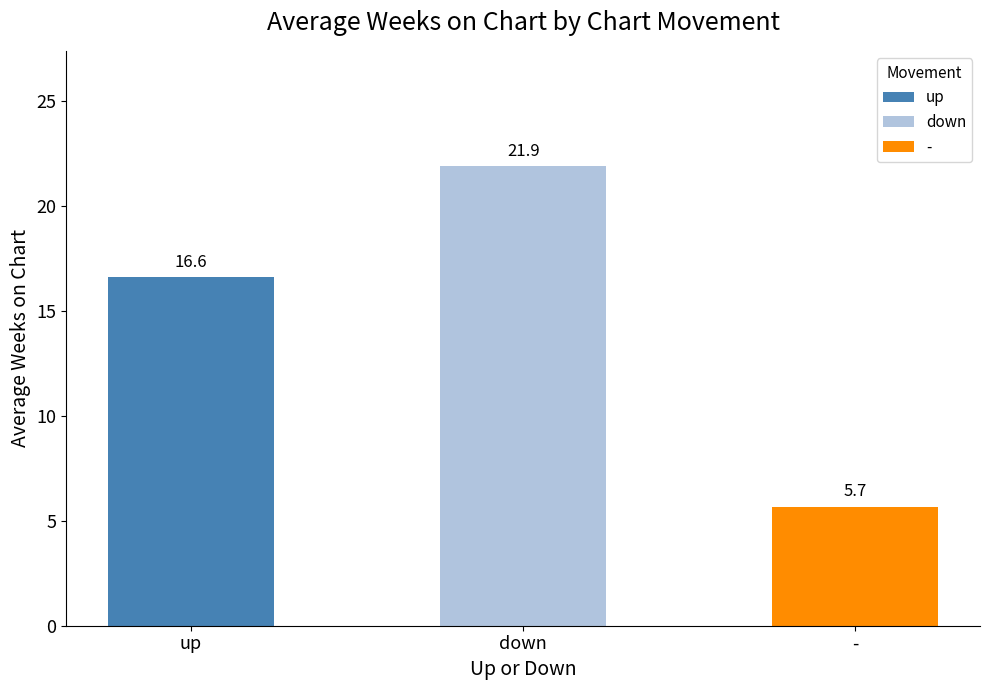

How many series are shown in this chart?

3